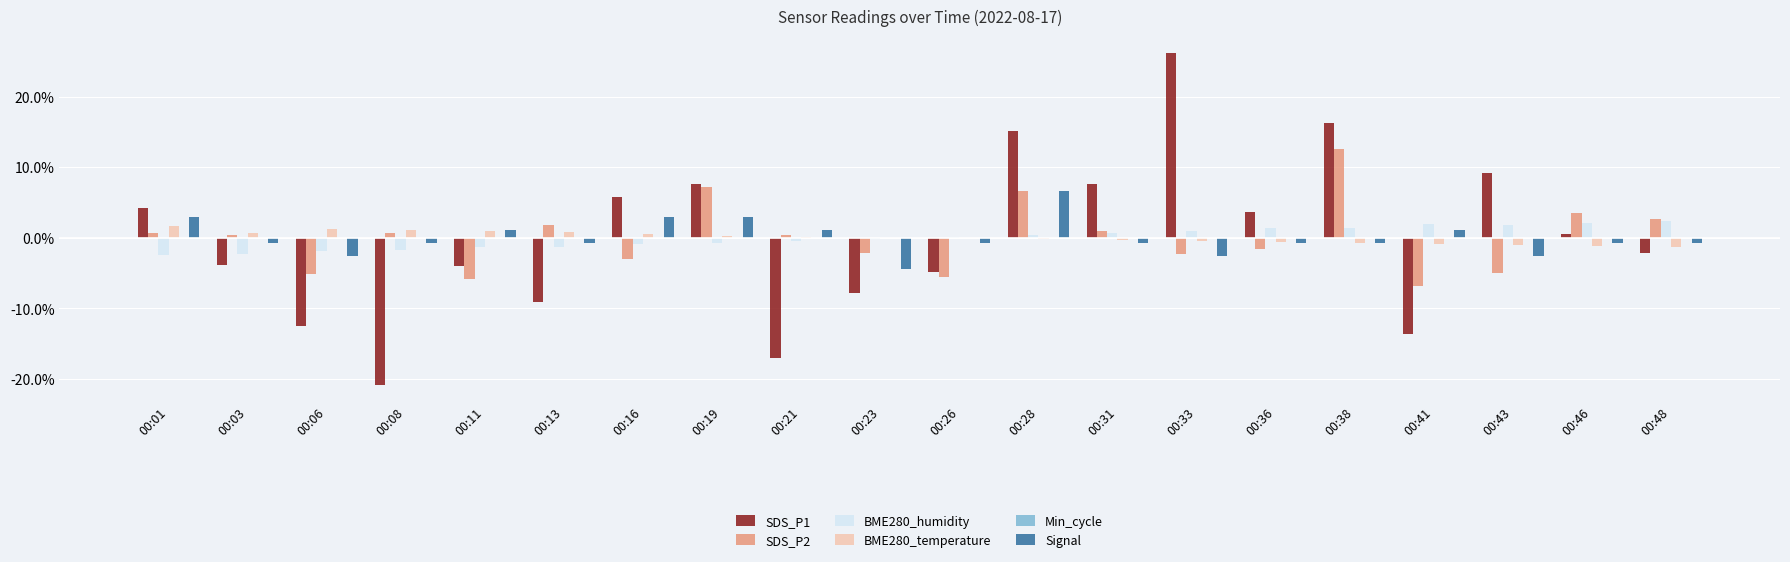

Are the bars grouped side by side (vs. stacked)?

Yes